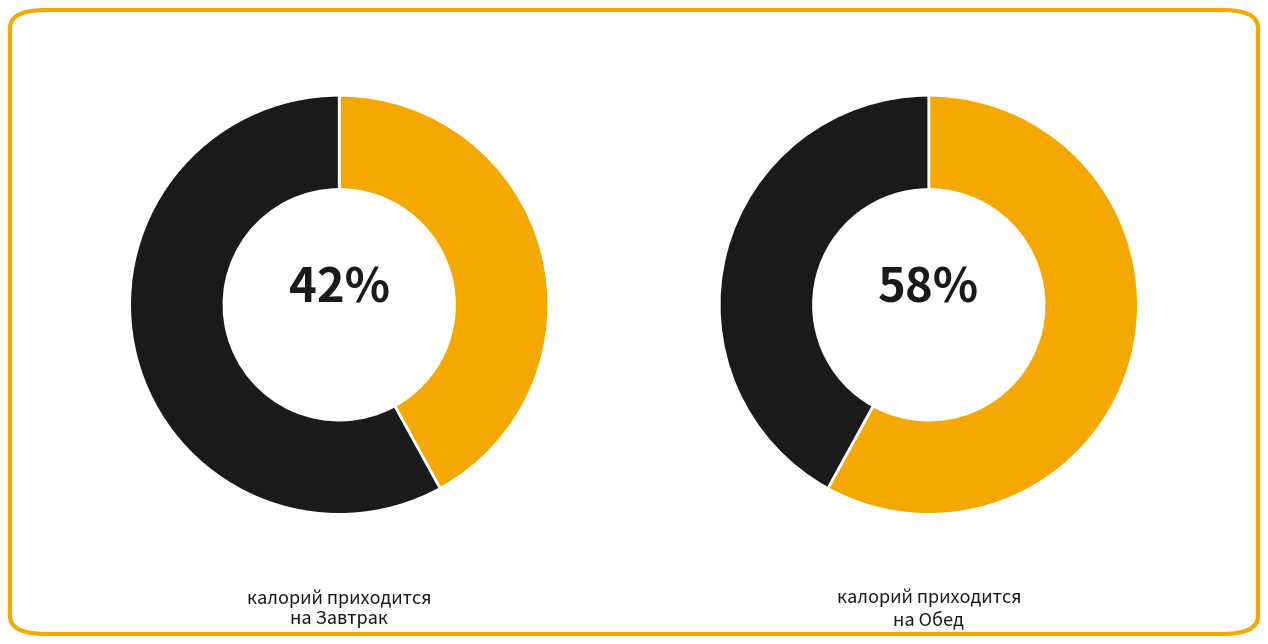

Is it true that кисель is 19% of the pie?

False